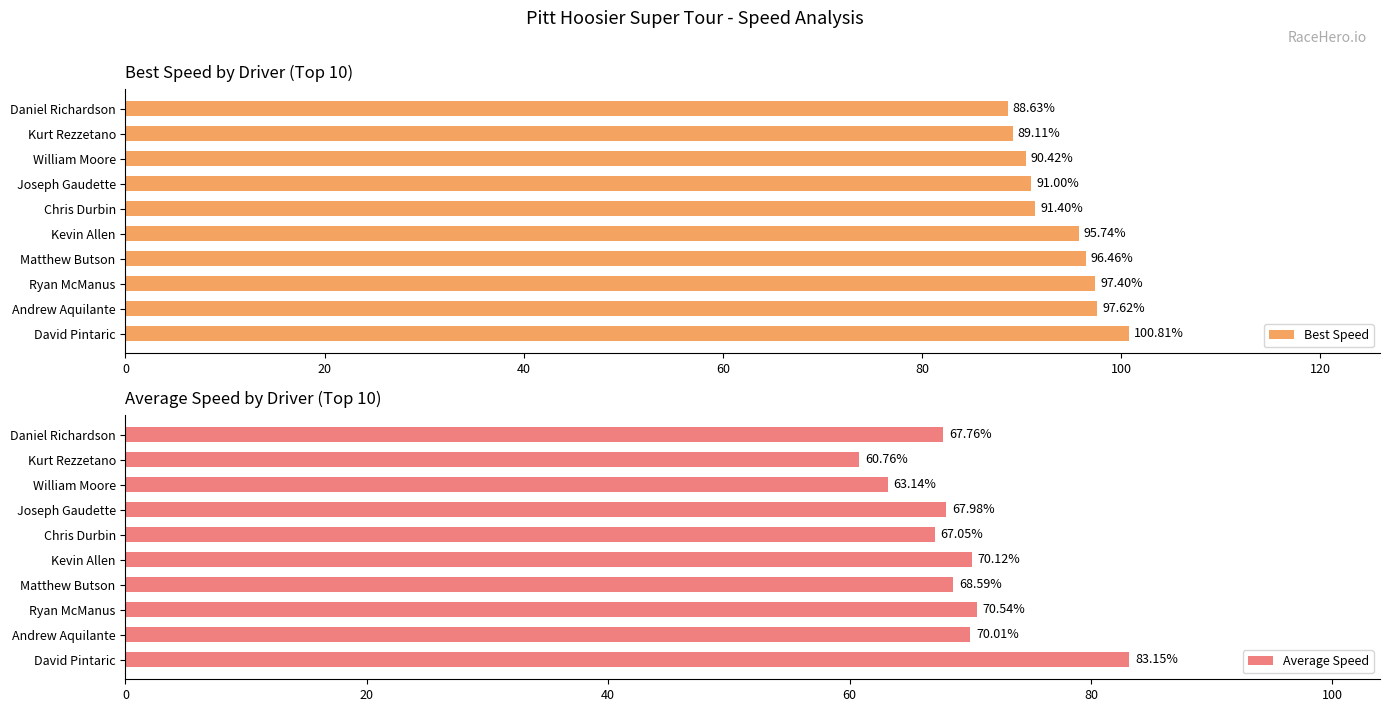

At which label is Best Speed closest to 94?

Kevin Allen